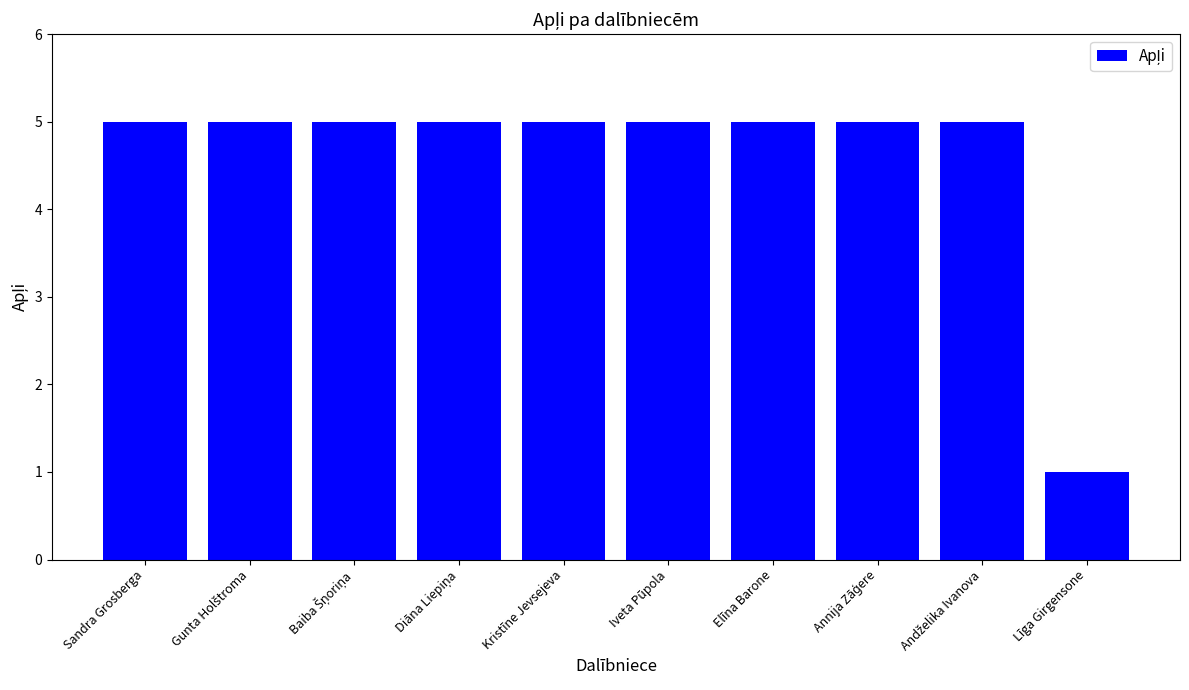

What is the difference between the maximum and minimum values?

4